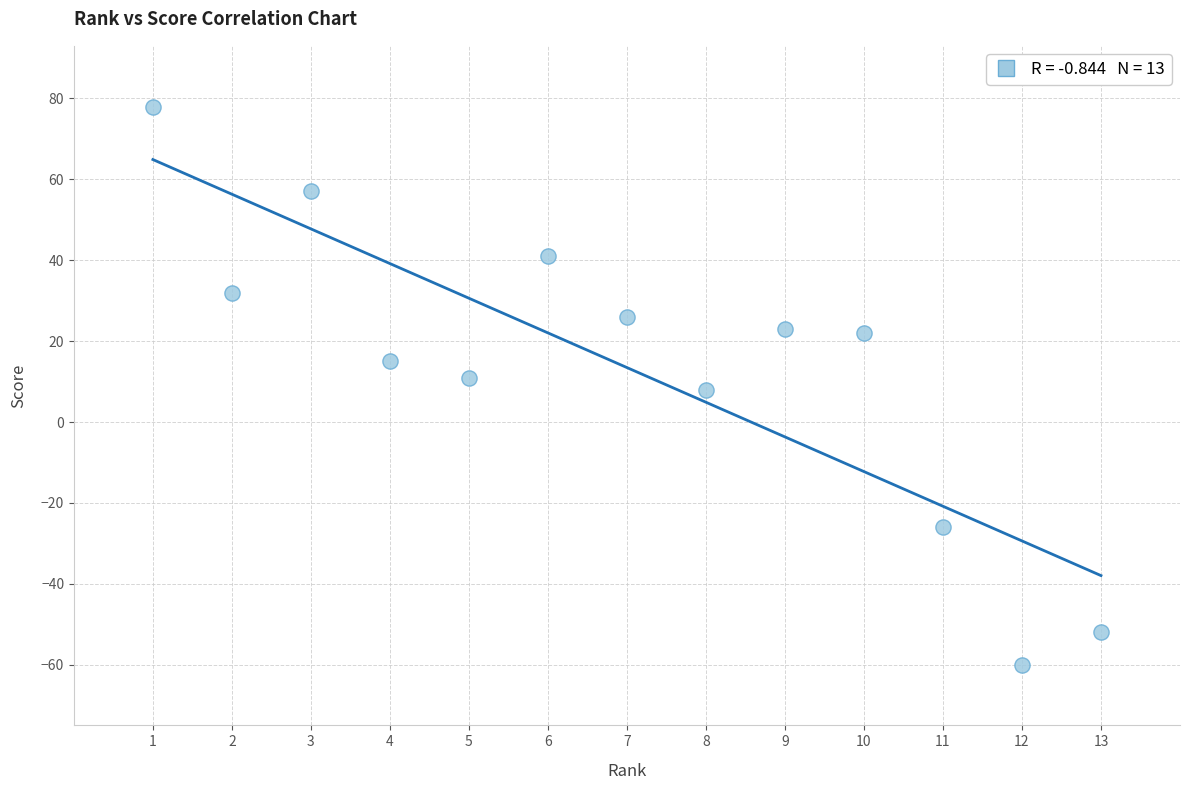

What is the range of Y values (max minus min)?

138